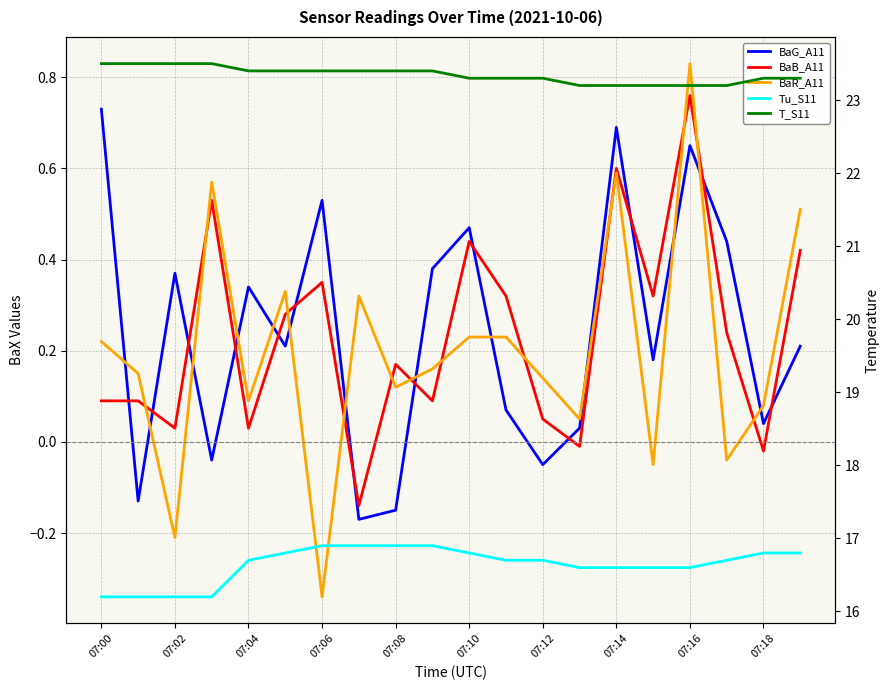

What is the difference between the highest and lowest values at 07:12?

23.4